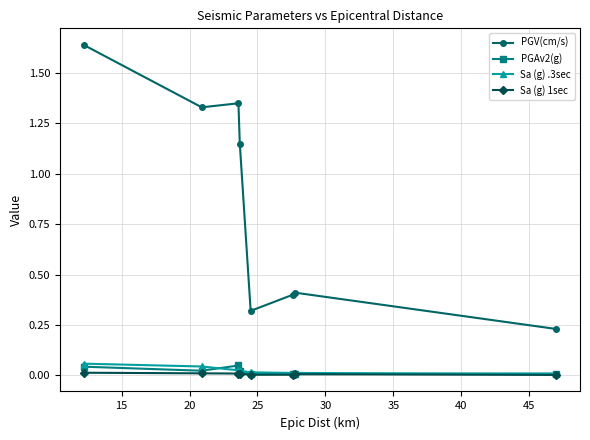

True or false: PGAv2(g) has more than 0 points higher than both neighbors.

True